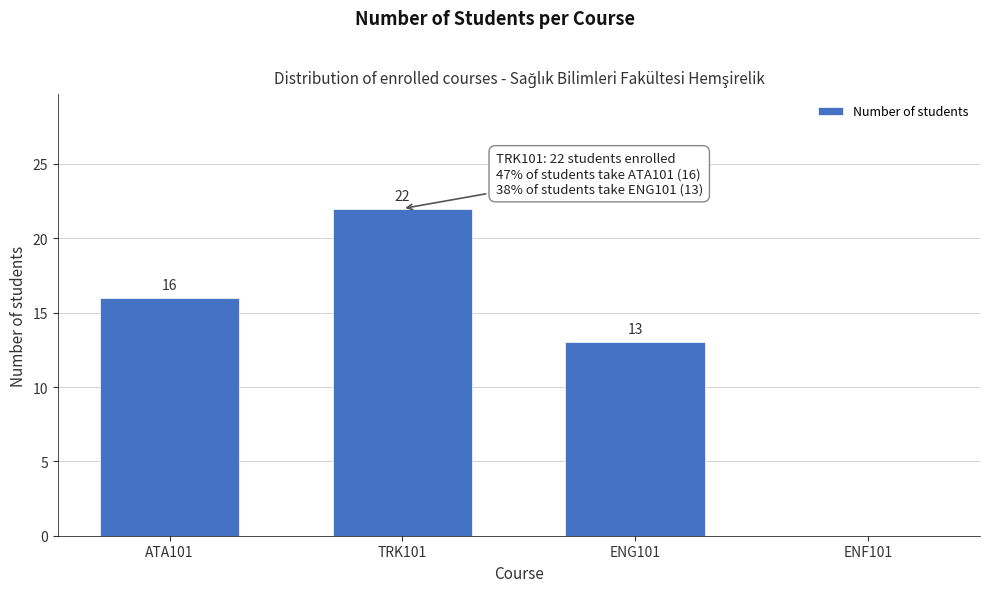

True or false: the data shows 17 at ENG101.

False